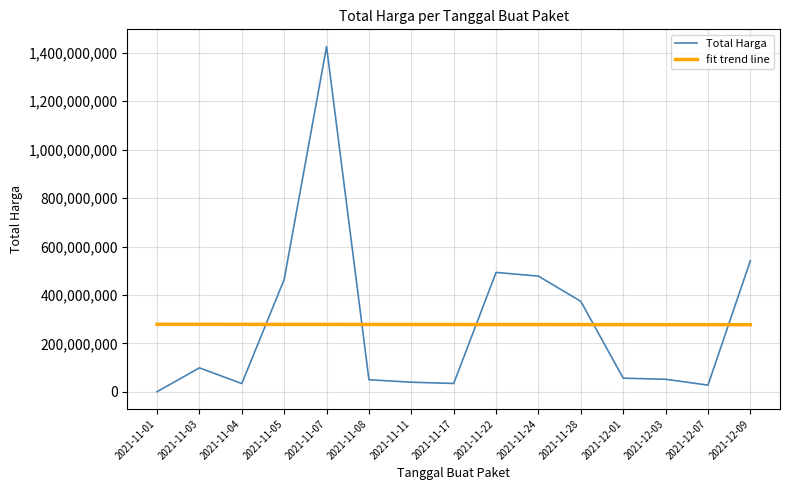

What is the sum of the fit trend line values at 2021-12-09 and 2021-11-03?

555434038.5